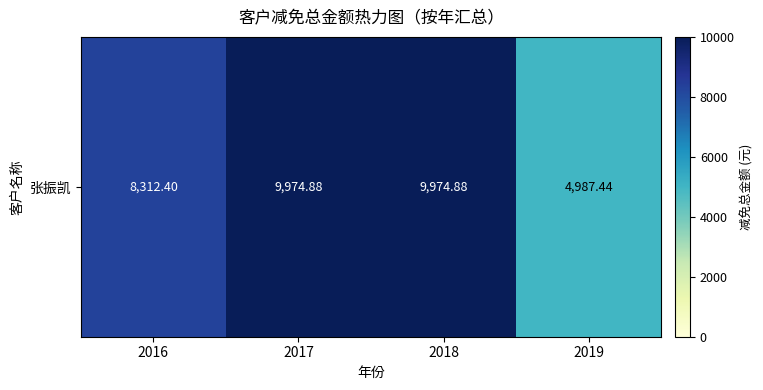

List the labels in order of value, largest first.

2017, 2018, 2016, 2019